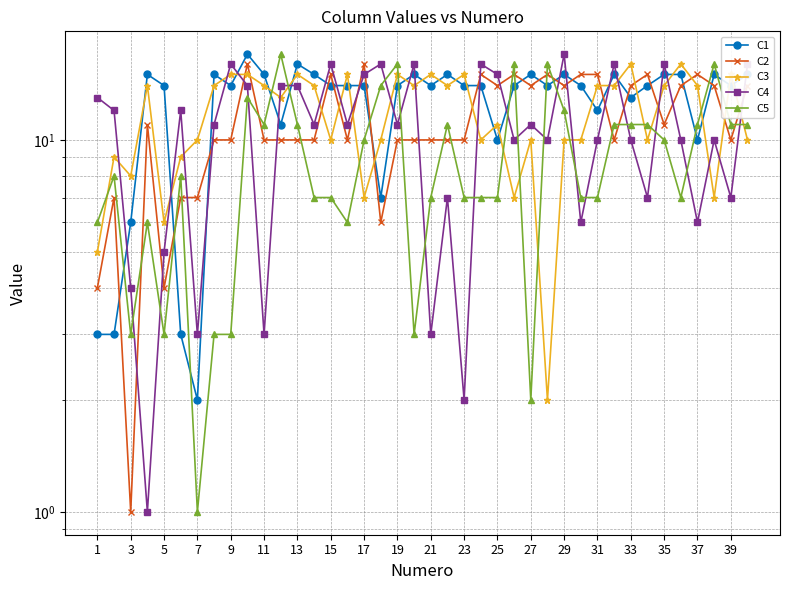

What is the value of the C1 point at the 14th from the left?

15